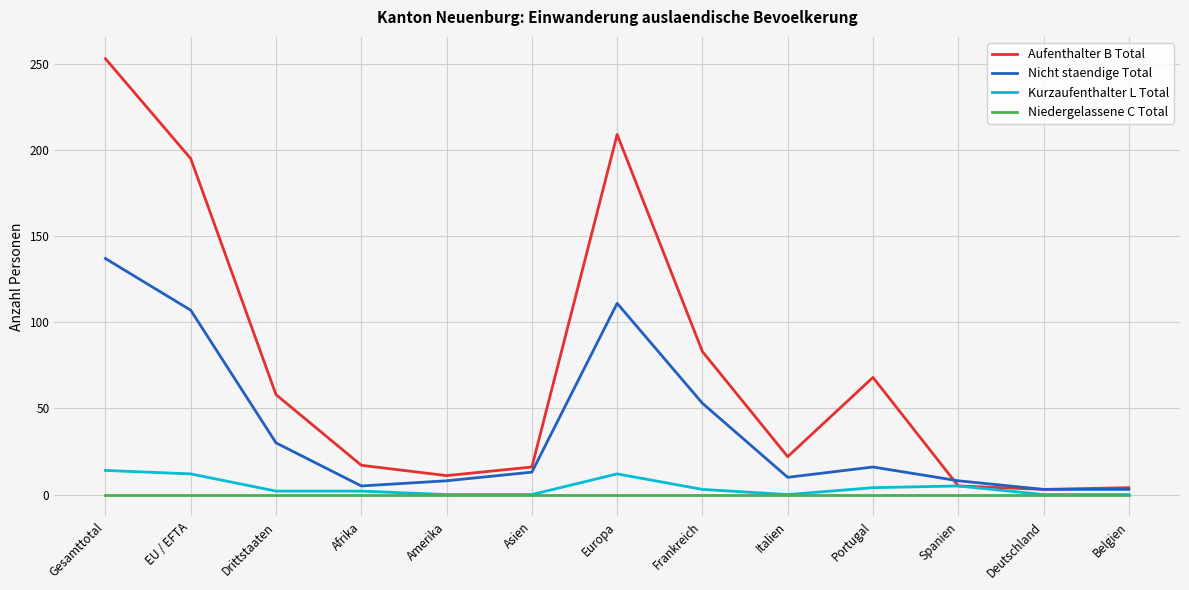

At which category is the sum across all series the highest?

Gesamttotal